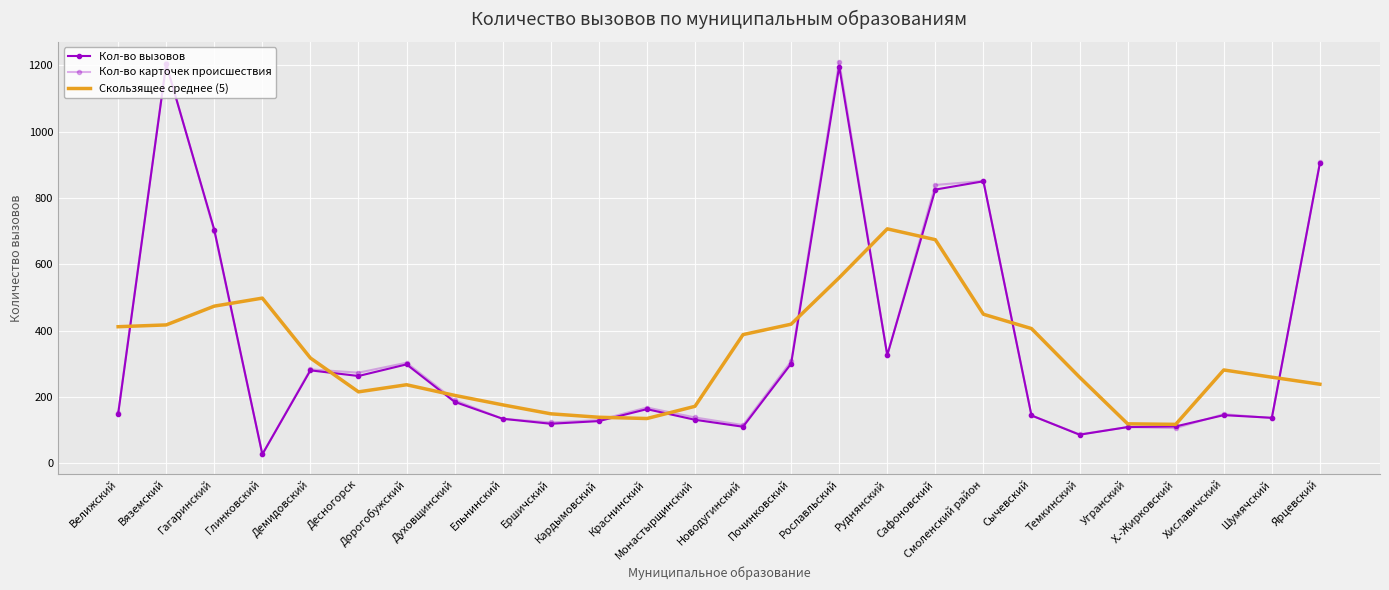

Which series has the largest total across all categories?

Кол-во карточек происшествия